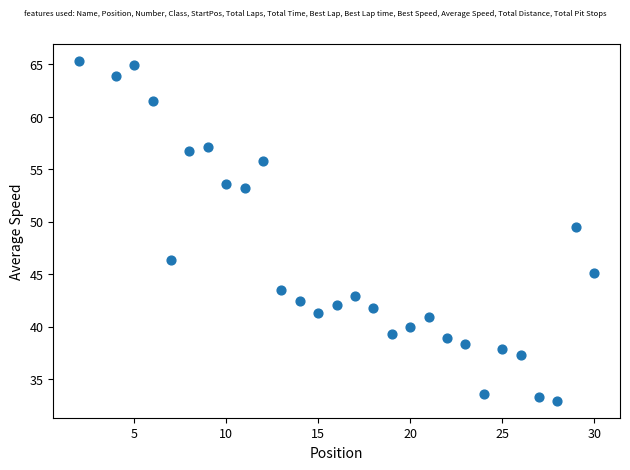

What Y value in the scatter plot is closest to 49?

49.5